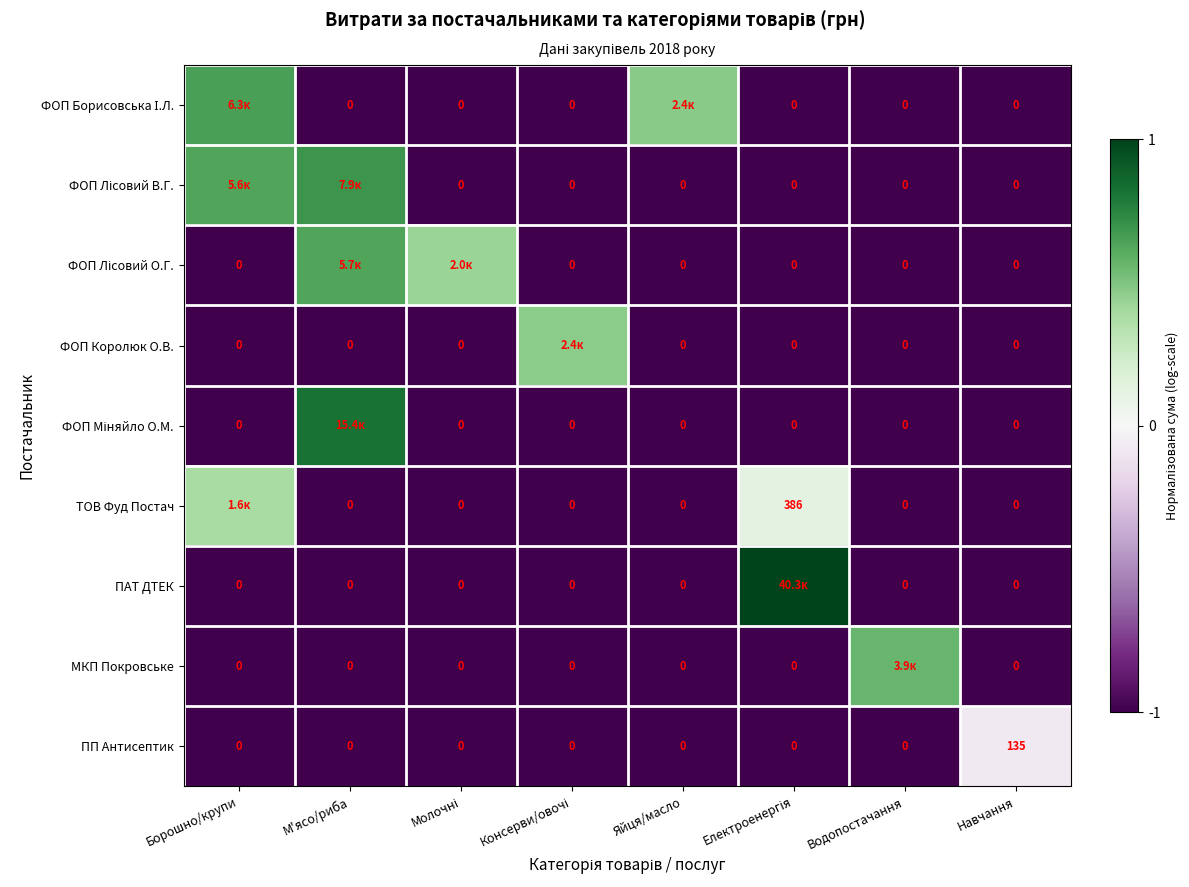

Rank the series at Електроенергія from highest to lowest value.

ПАТ ДТЕК, ТОВ Фуд Постач, ФОП Борисовська І.Л., ФОП Лісовий В.Г., ФОП Лісовий О.Г., ФОП Королюк О.В., ФОП Міняйло О.М., МКП Покровське, ПП Антисептик